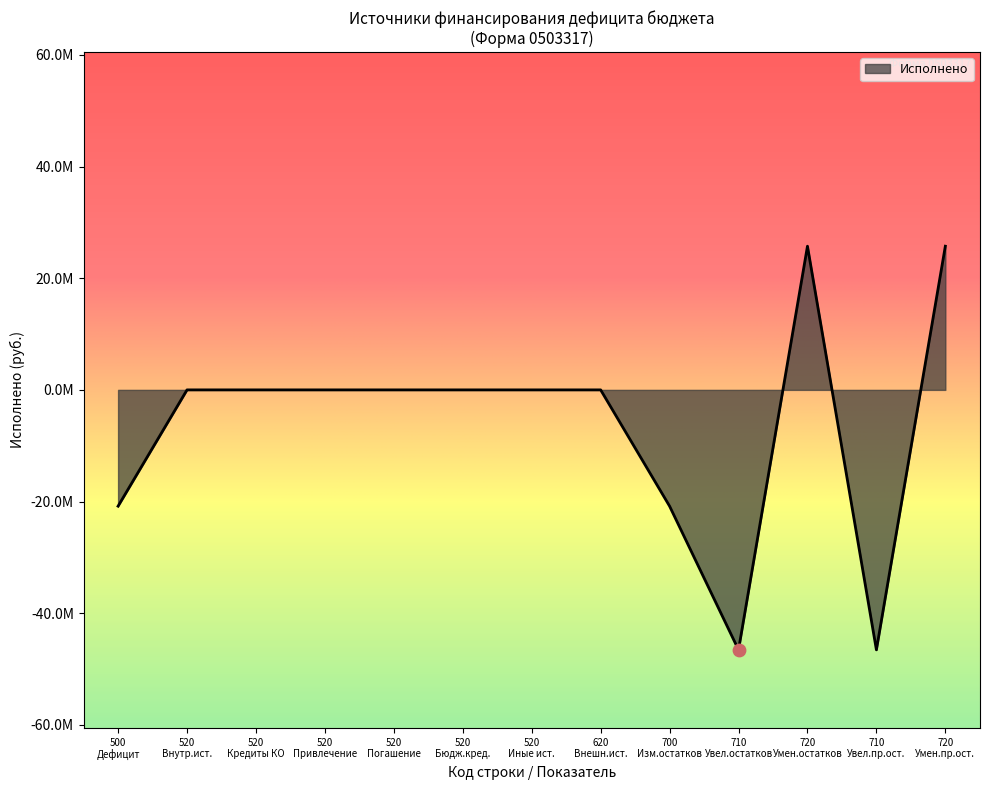

Does the chart have visible grid lines?

No